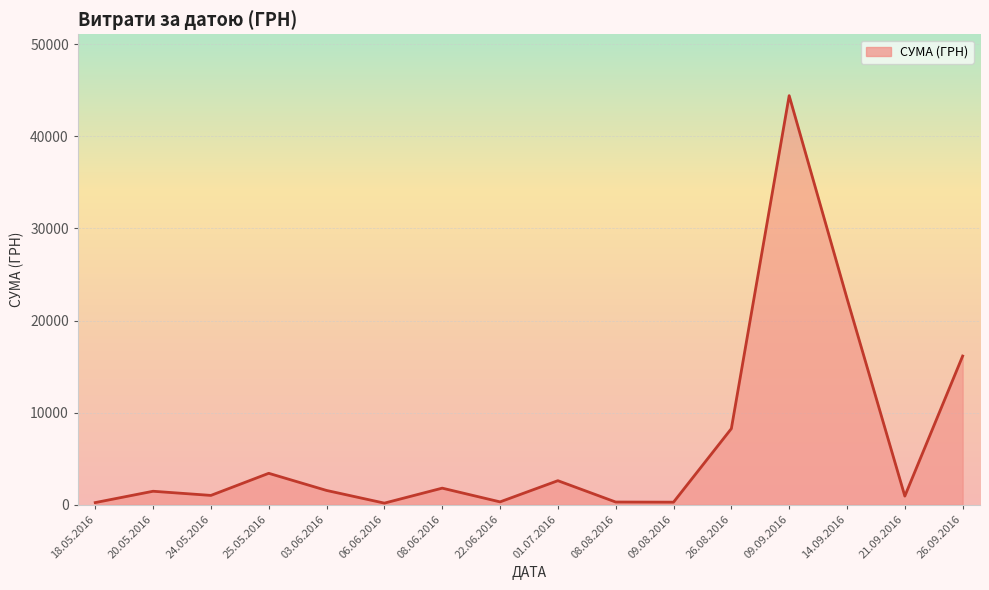

How many interior local peaks (higher than both neighbors) does the data have?

5